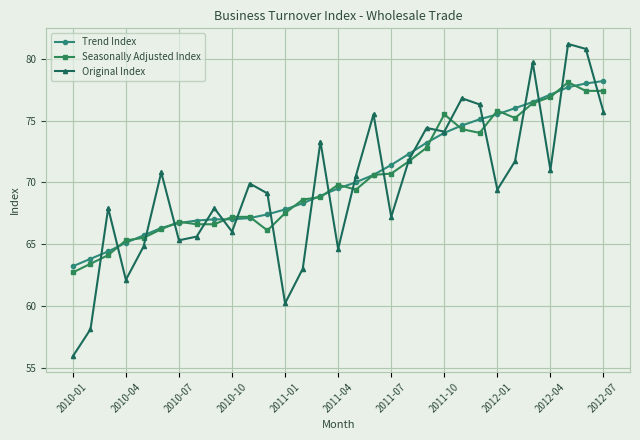

Which series has the widest spread of values?

Original Index